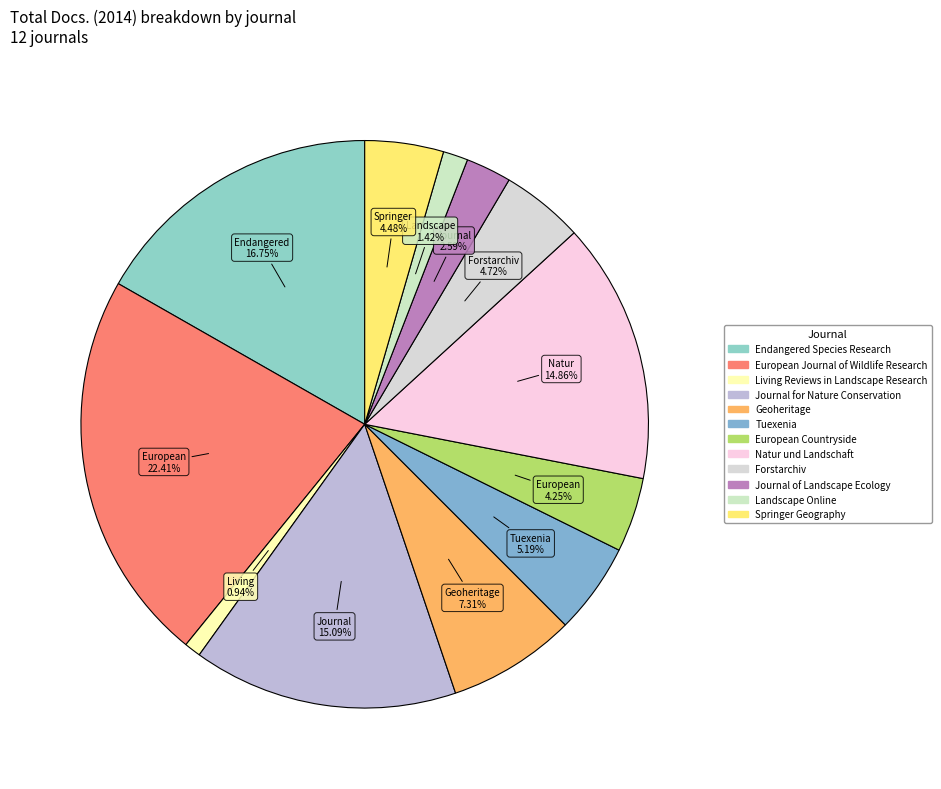

Count the number of slices in the pie.

12